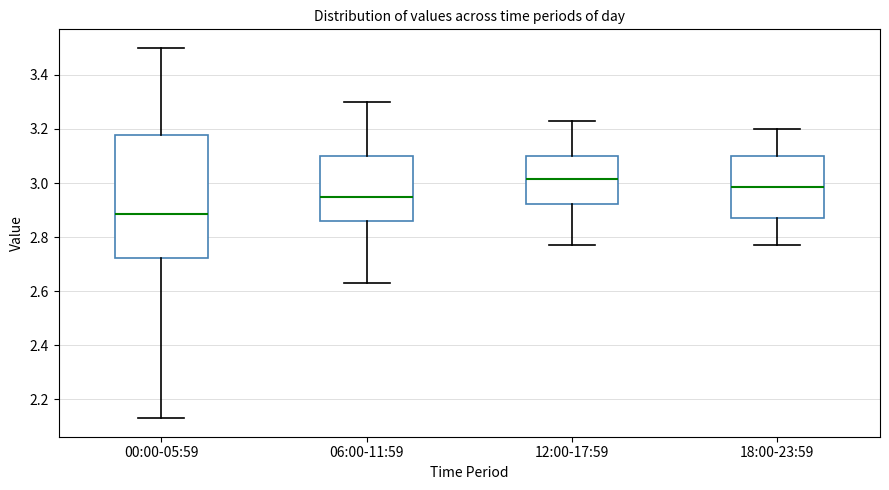

Reading left to right, transcribe this box plot: for each box, give where its median line is, the range the box spans, and where its two whiskers end, as read against the y-axis. The values are not printed on the chart, so give them approximately, as read against the axis.

00:00-05:59: median 2.88, box 2.72 to 3.18, whiskers 2.14 to 3.50
06:00-11:59: median 2.96, box 2.86 to 3.10, whiskers 2.64 to 3.30
12:00-17:59: median 3.02, box 2.92 to 3.10, whiskers 2.78 to 3.24
18:00-23:59: median 2.98, box 2.88 to 3.10, whiskers 2.78 to 3.20